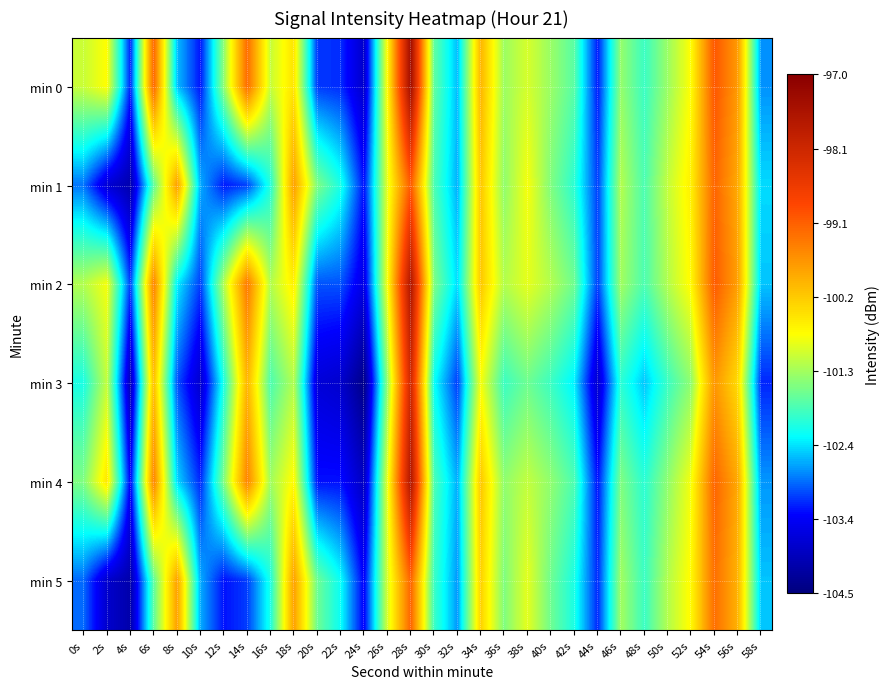

What is the greatest value displayed?

-97.4